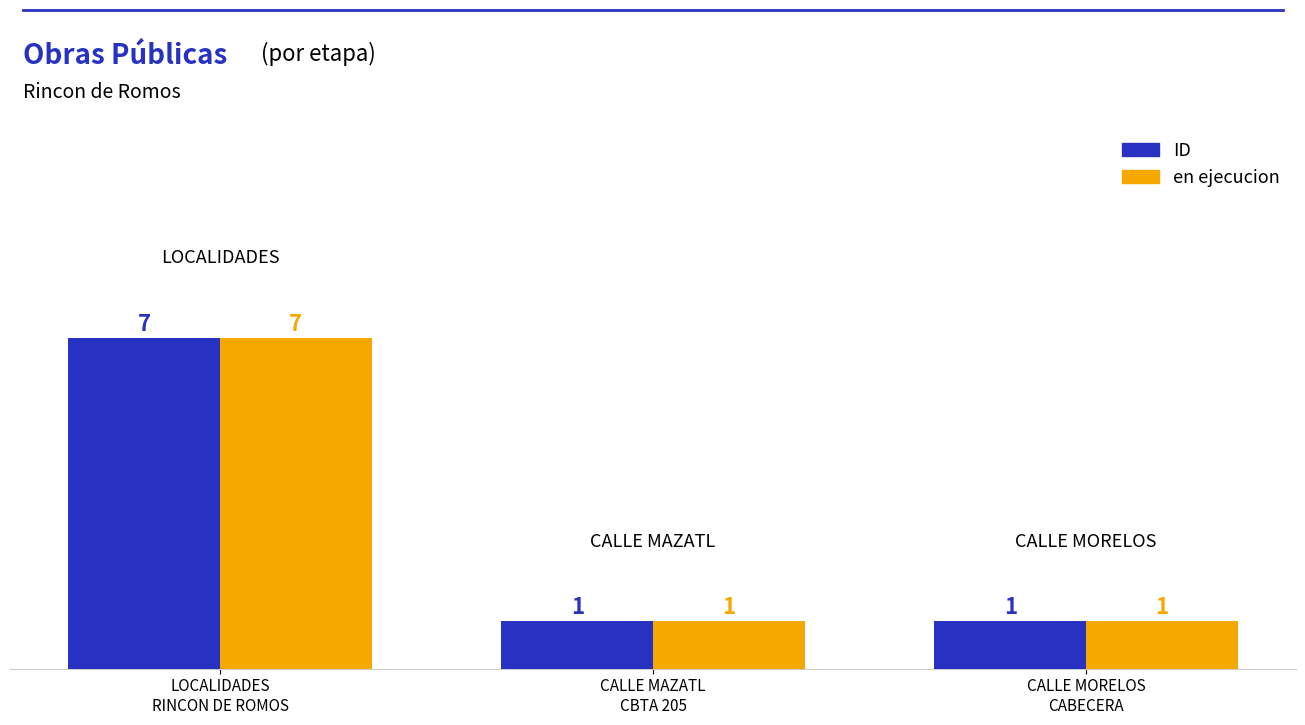

What is the label of the 3rd bar from the right?

LOCALIDADES
RINCON DE ROMOS